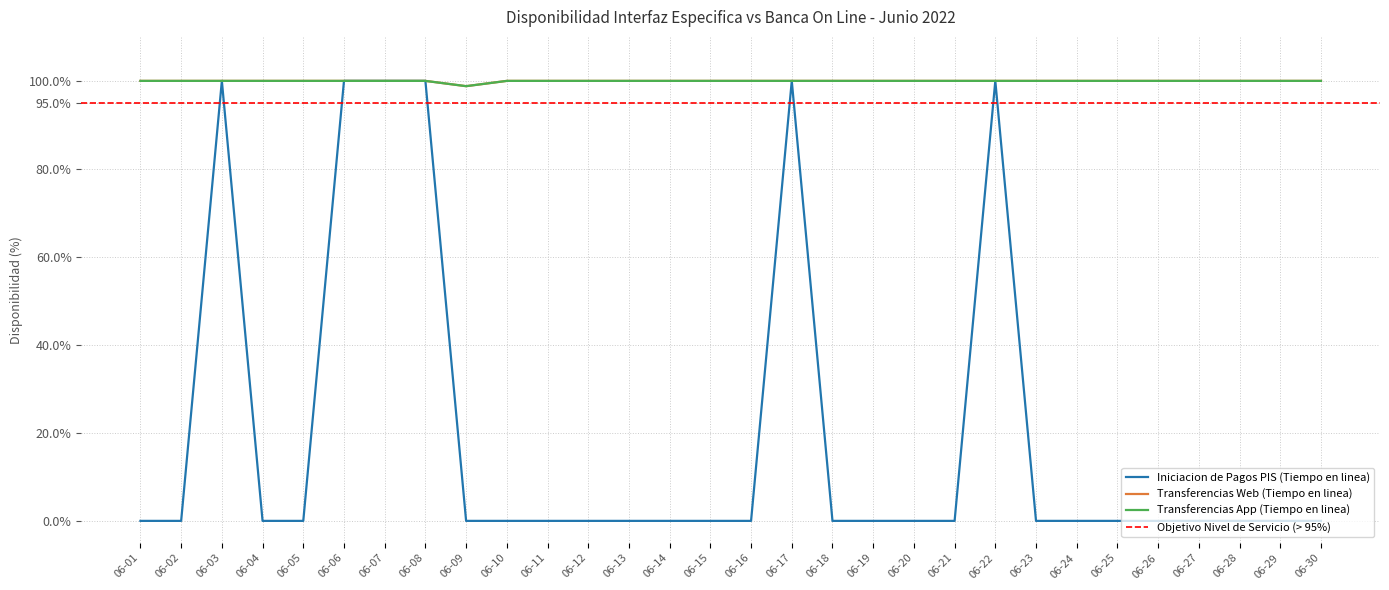

Is the value of Transferencias Web (Tiempo en linea) at 06-18 greater than the value of Iniciacion de Pagos PIS (Tiempo en linea) at 06-29?

Yes